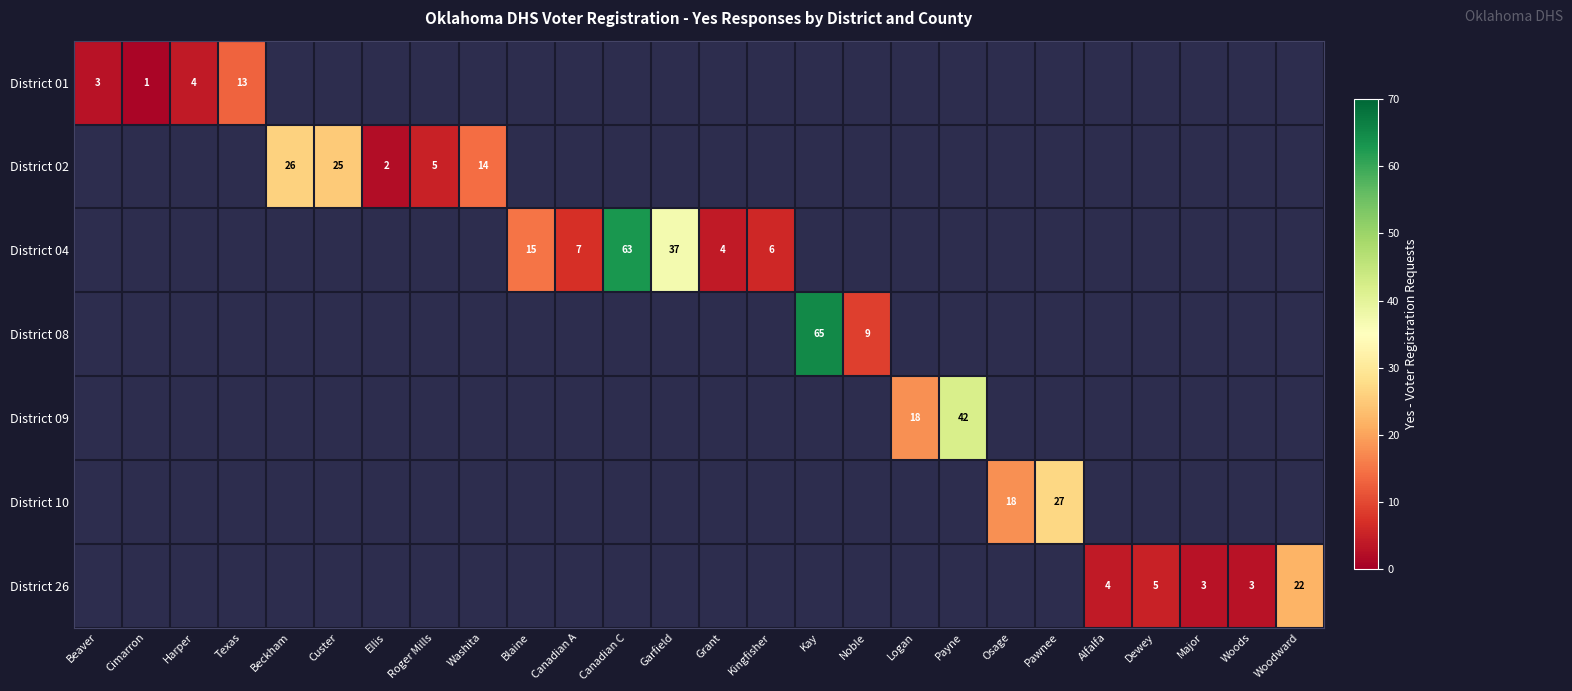

How many data points in District 04 are less than 37?

4